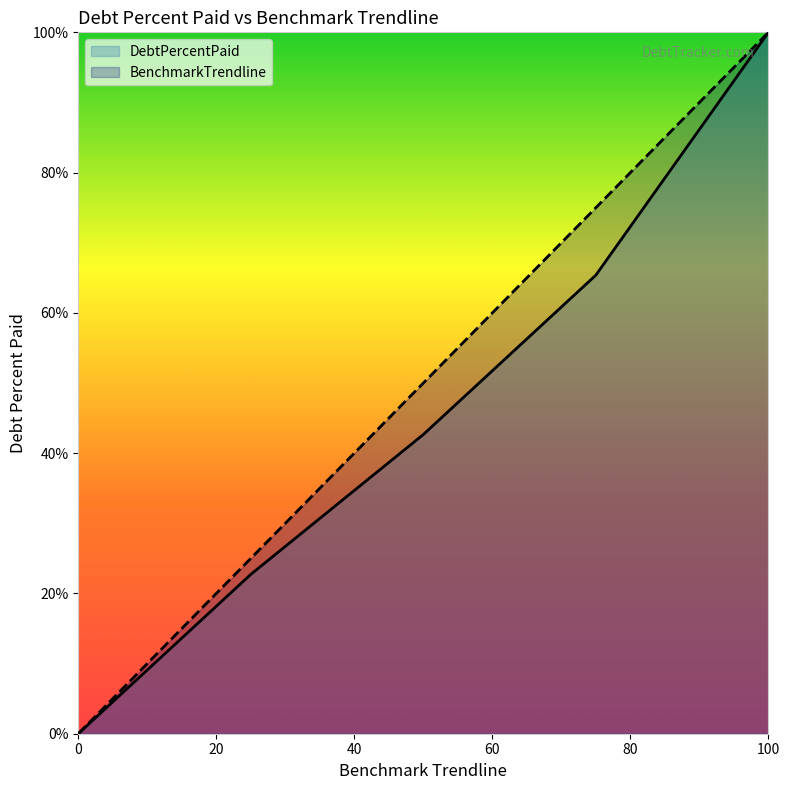

Reading left to right, extract all data points from this chart.

DebtPercentPaid: 0.0	22.7	42.7	65.4	100.0
BenchmarkTrendline: 0.0	25.0	50.0	75.0	100.0